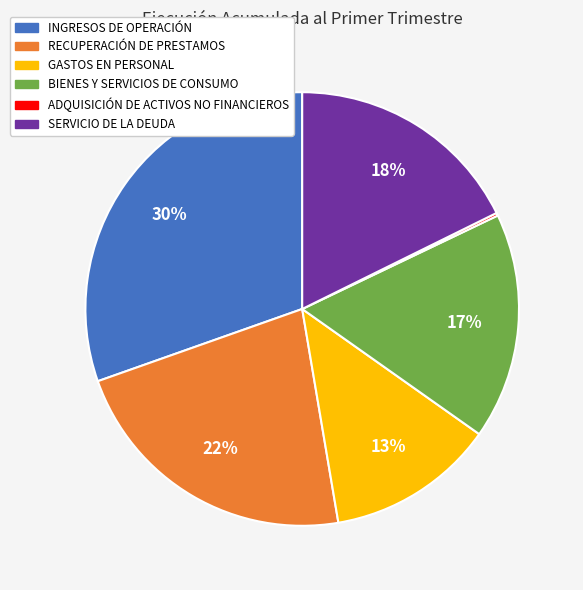

What is the ratio of the value at INGRESOS DE OPERACIÓN to the value at BIENES Y SERVICIOS DE CONSUMO?

1.8